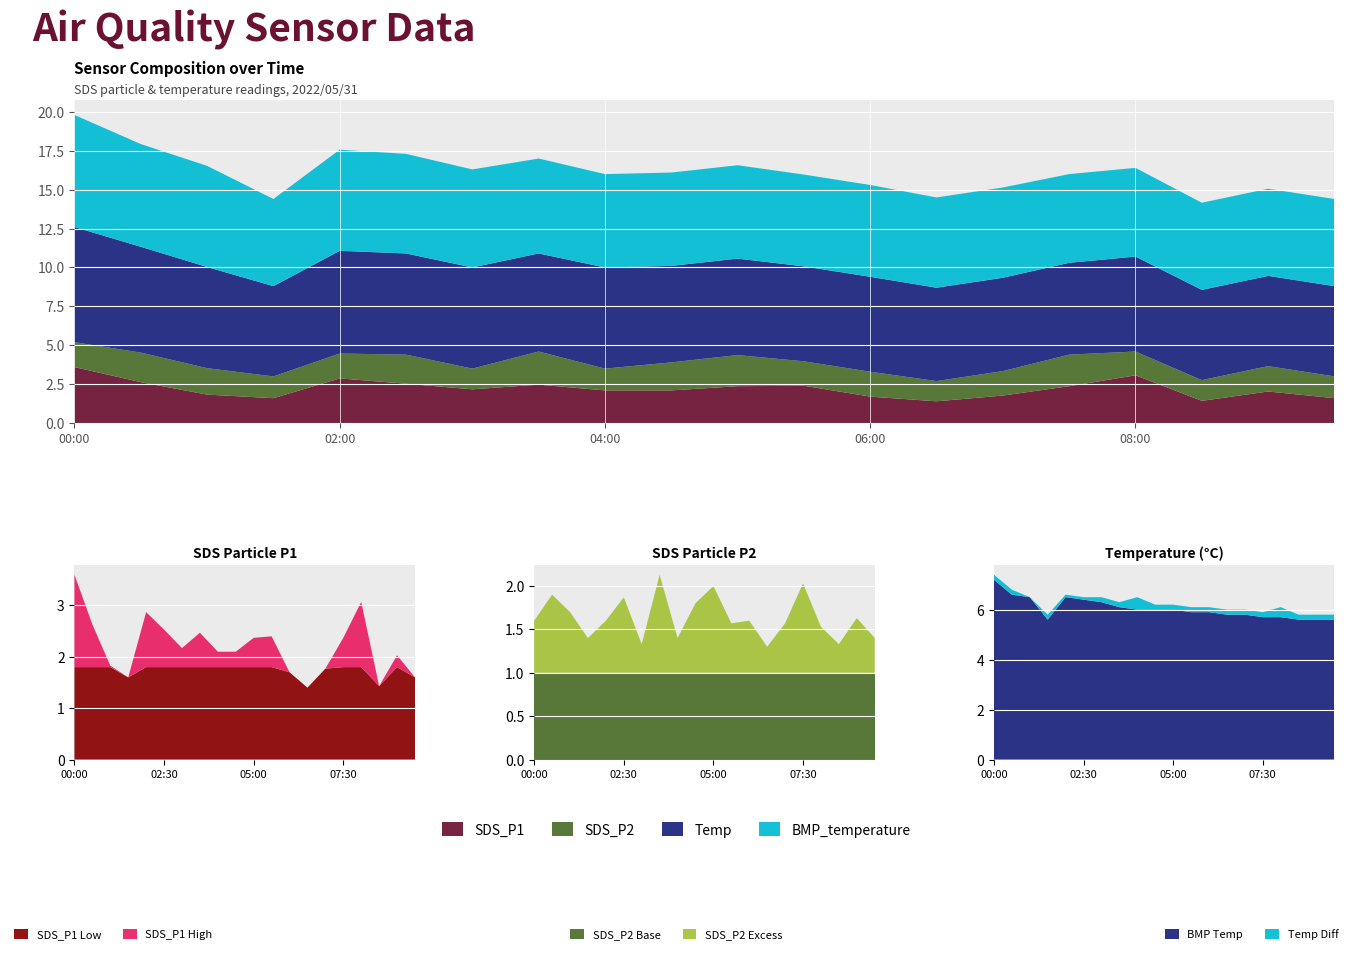

Reading right to left, what are all the values shown in this chart?

SDS_P1: 1.6	2.0	1.4	3.1	2.4	1.8	1.4	1.7	2.4	2.4	2.1	2.1	2.5	2.2	2.5	2.9	1.6	1.8	2.6	3.6
SDS_P2: 1.4	1.6	1.3	1.5	2.0	1.6	1.3	1.6	1.6	2.0	1.8	1.4	2.1	1.3	1.9	1.6	1.4	1.7	1.9	1.6
Temp: 5.8	5.8	5.8	6.1	5.9	6.0	6.0	6.1	6.1	6.2	6.2	6.5	6.3	6.5	6.5	6.6	5.8	6.5	6.8	7.4
BMP_temperature: 5.6	5.6	5.6	5.7	5.7	5.8	5.8	5.9	5.9	6.0	6.0	6.0	6.1	6.3	6.4	6.5	5.6	6.5	6.6	7.2